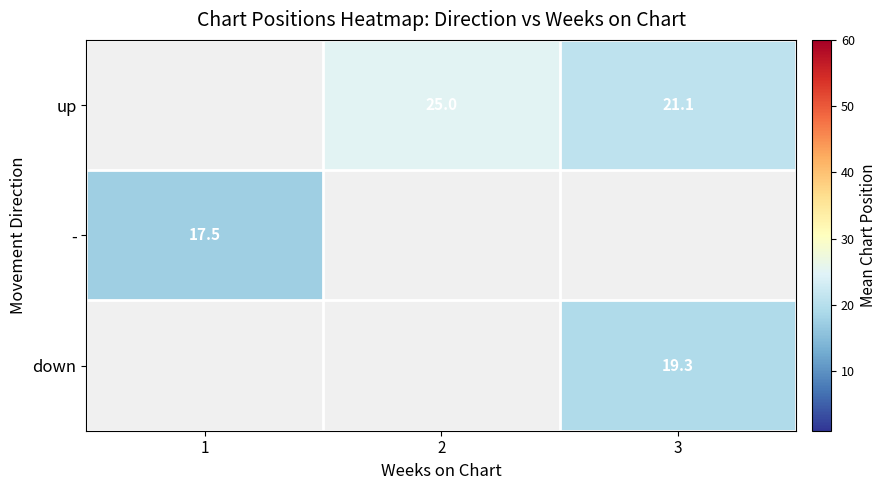

The value of up at 2 is 14.6. True or false?

False